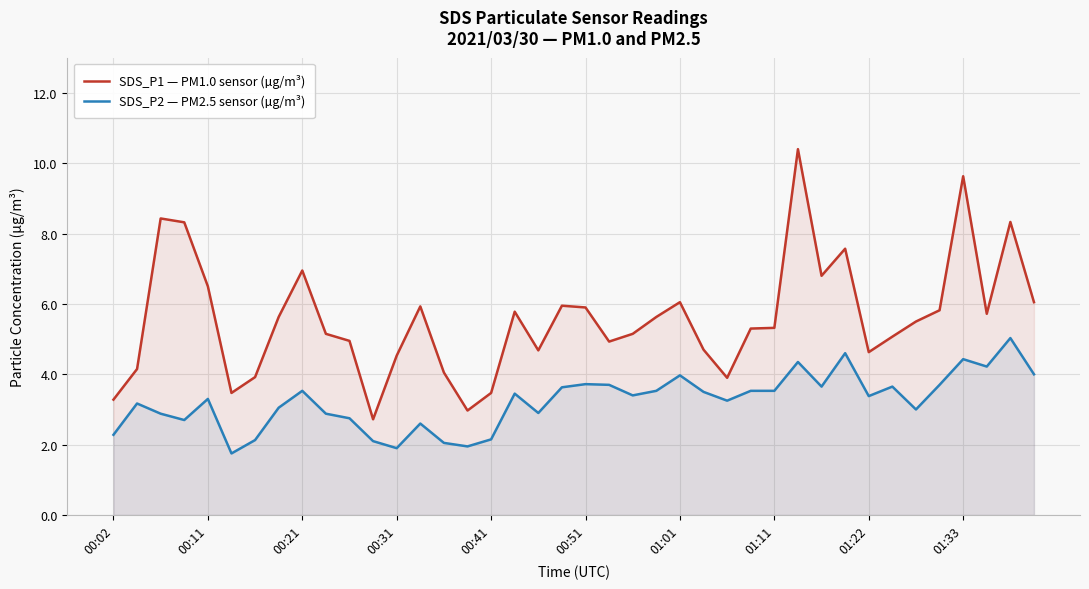

Is it true that SDS_P1 — PM1.0 sensor (µg/m³) equals 6.0 at 01:01?

True